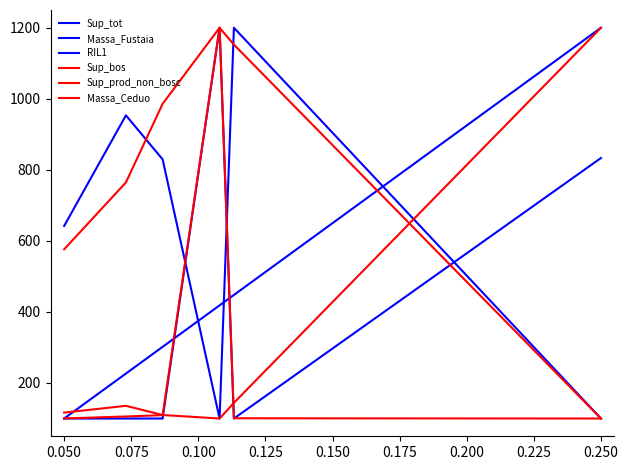

What is the value of the RIL1 point at the 3rd from the left?

100.0